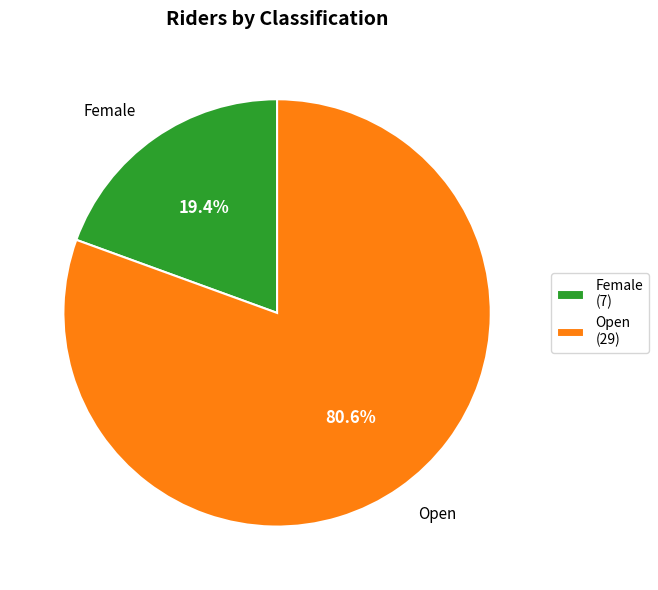

Which category accounts for the majority?

Open